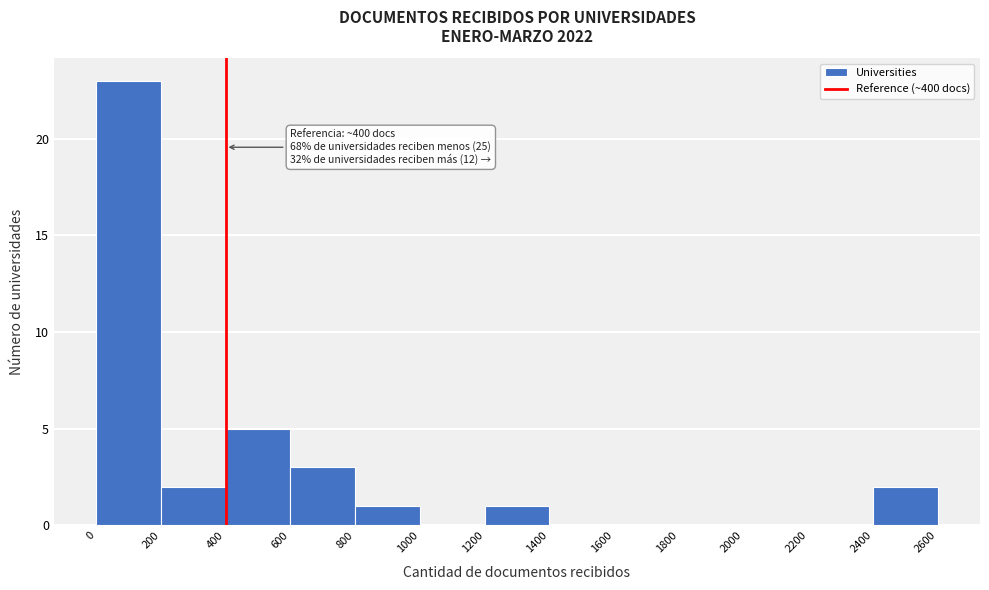

Which range on the x-axis has the tallest bar?

0 to 200